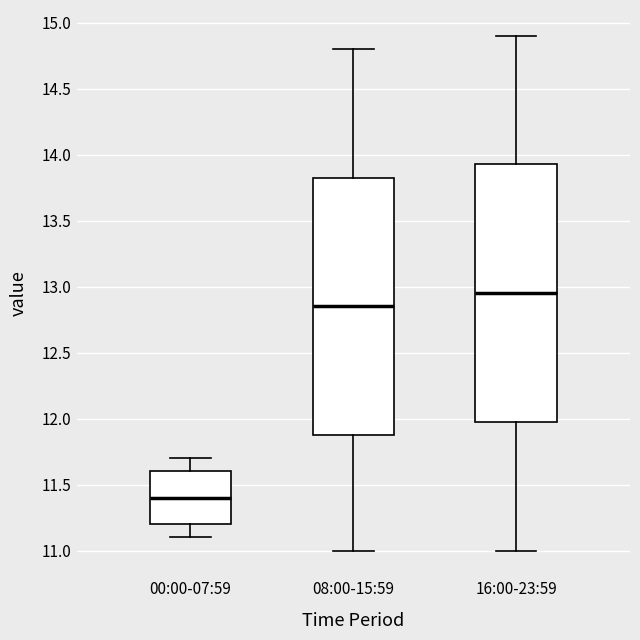

Reading left to right, transcribe this box plot: for each box, give where its median line is, the range the box spans, and where its two whiskers end, as read against the y-axis. The values are not printed on the chart, so give them approximately, as read against the axis.

00:00-07:59: median 11.40, box 11.20 to 11.60, whiskers 11.10 to 11.70
08:00-15:59: median 12.85, box 11.90 to 13.85, whiskers 11.00 to 14.80
16:00-23:59: median 12.95, box 12.00 to 13.95, whiskers 11.00 to 14.90